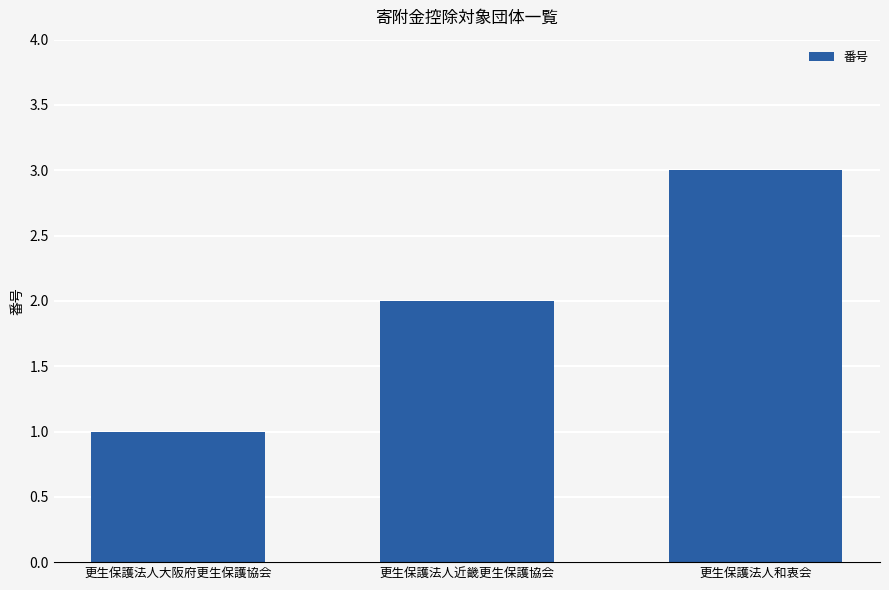

Reading left to right, what are all the values shown in this chart?

更生保護法人大阪府更生保護協会=1	更生保護法人近畿更生保護協会=2	更生保護法人和衷会=3